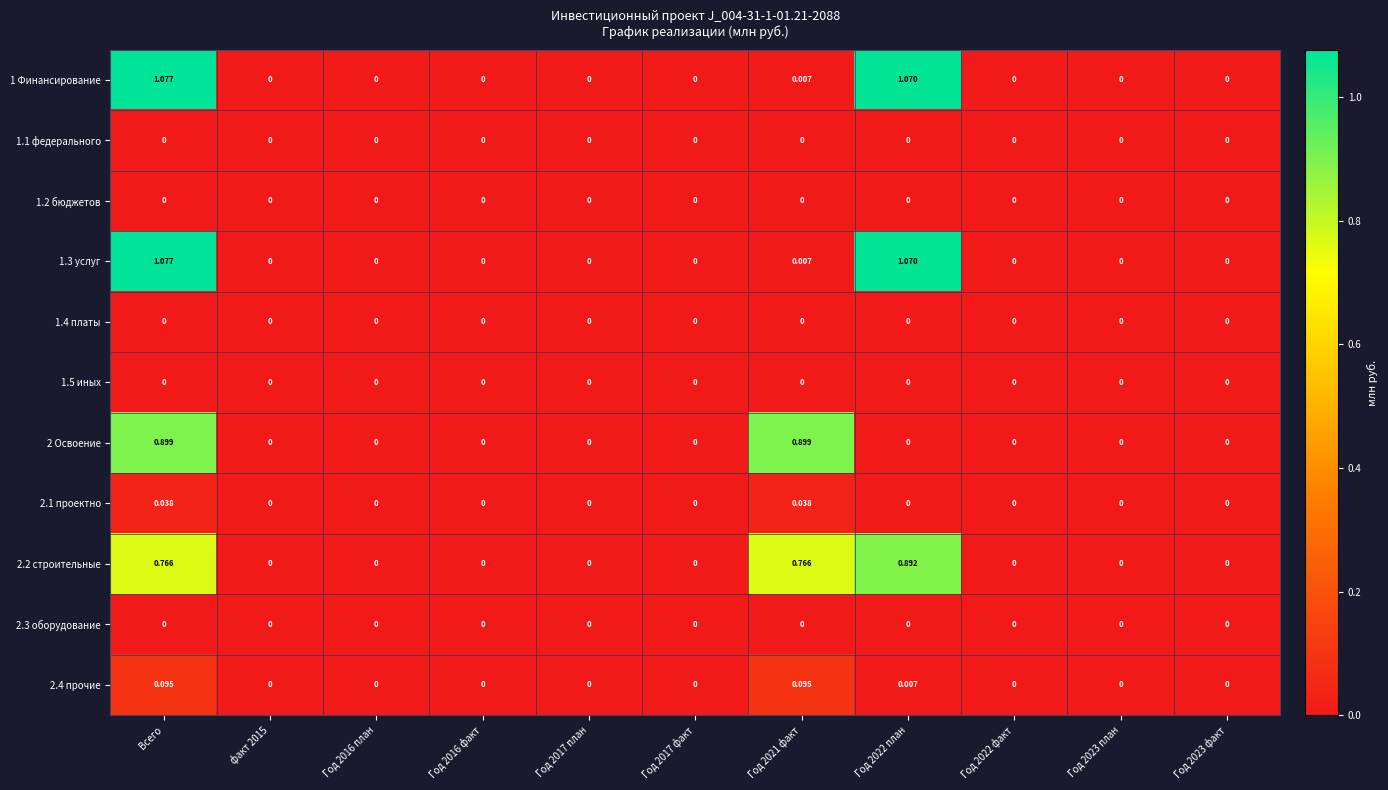

Which category has the highest value in the 1 Финансирование series?

Всего